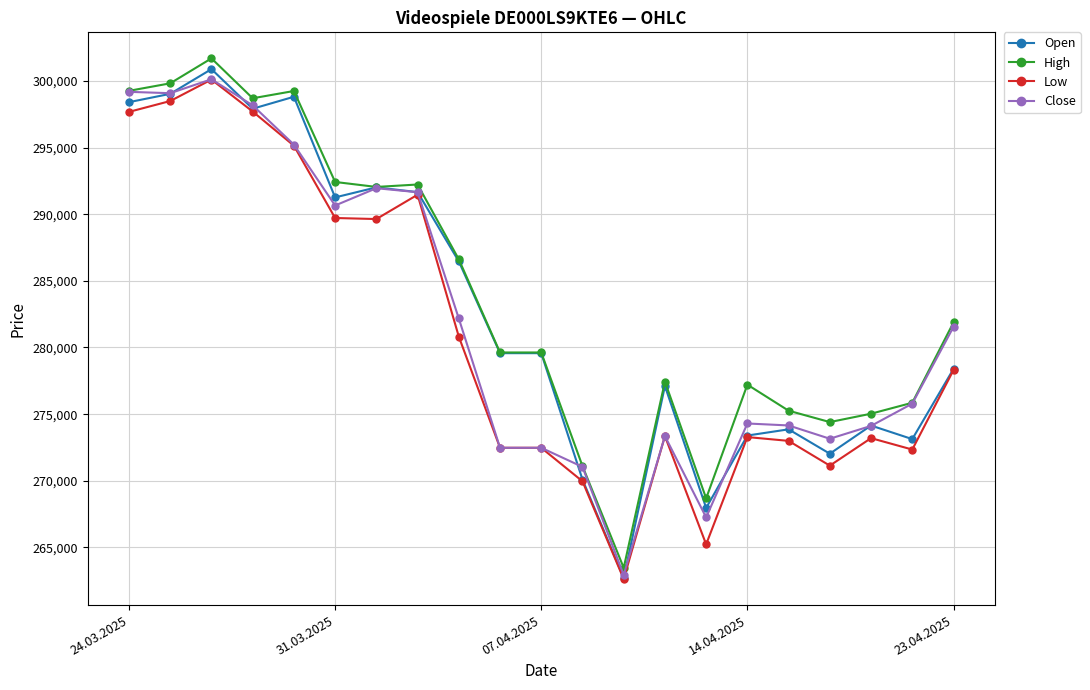

True or false: High and Low intersect in this chart.

False